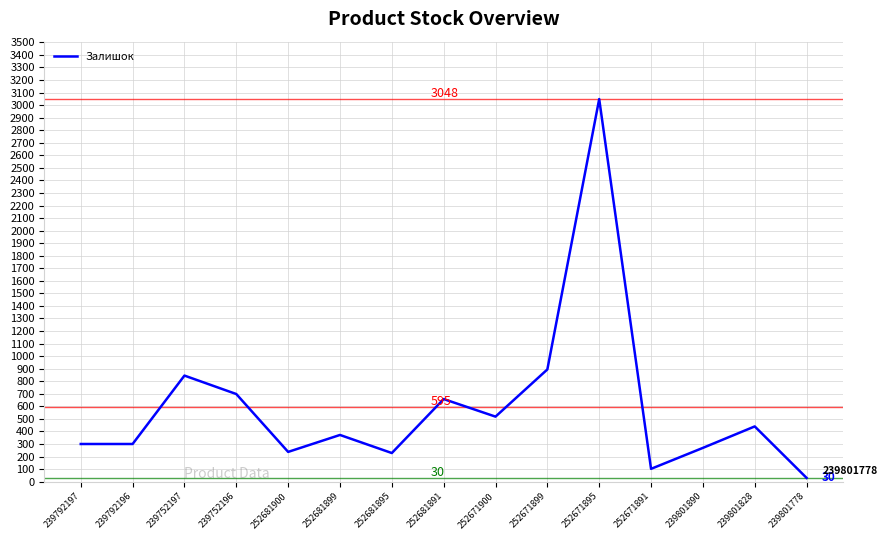

Is it true that the value at 252681891 is 1002?

False